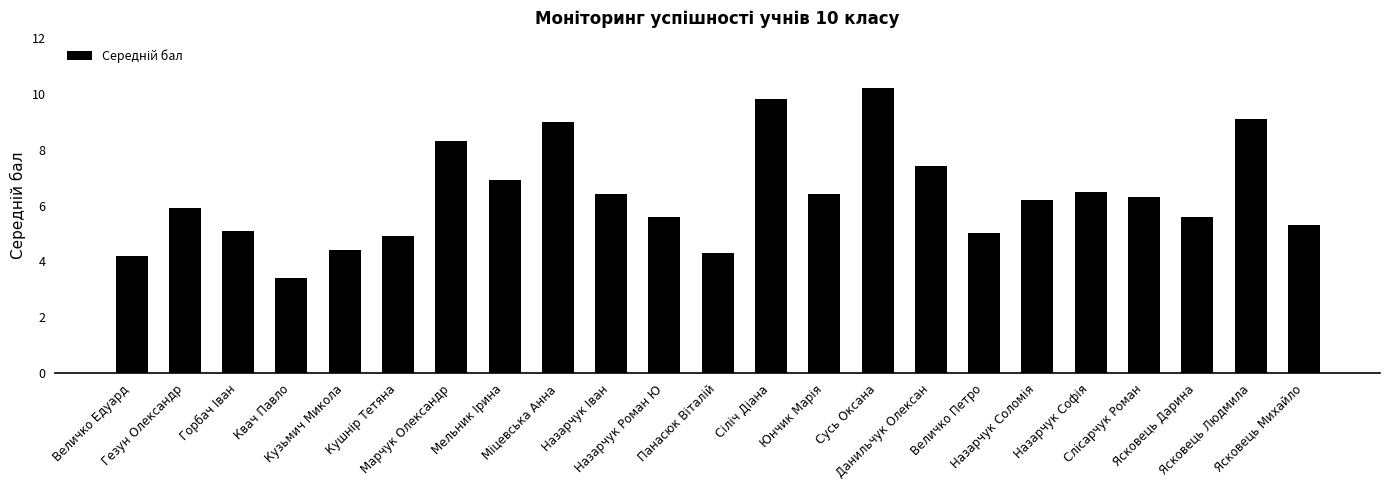

How many data points does each series have?

23